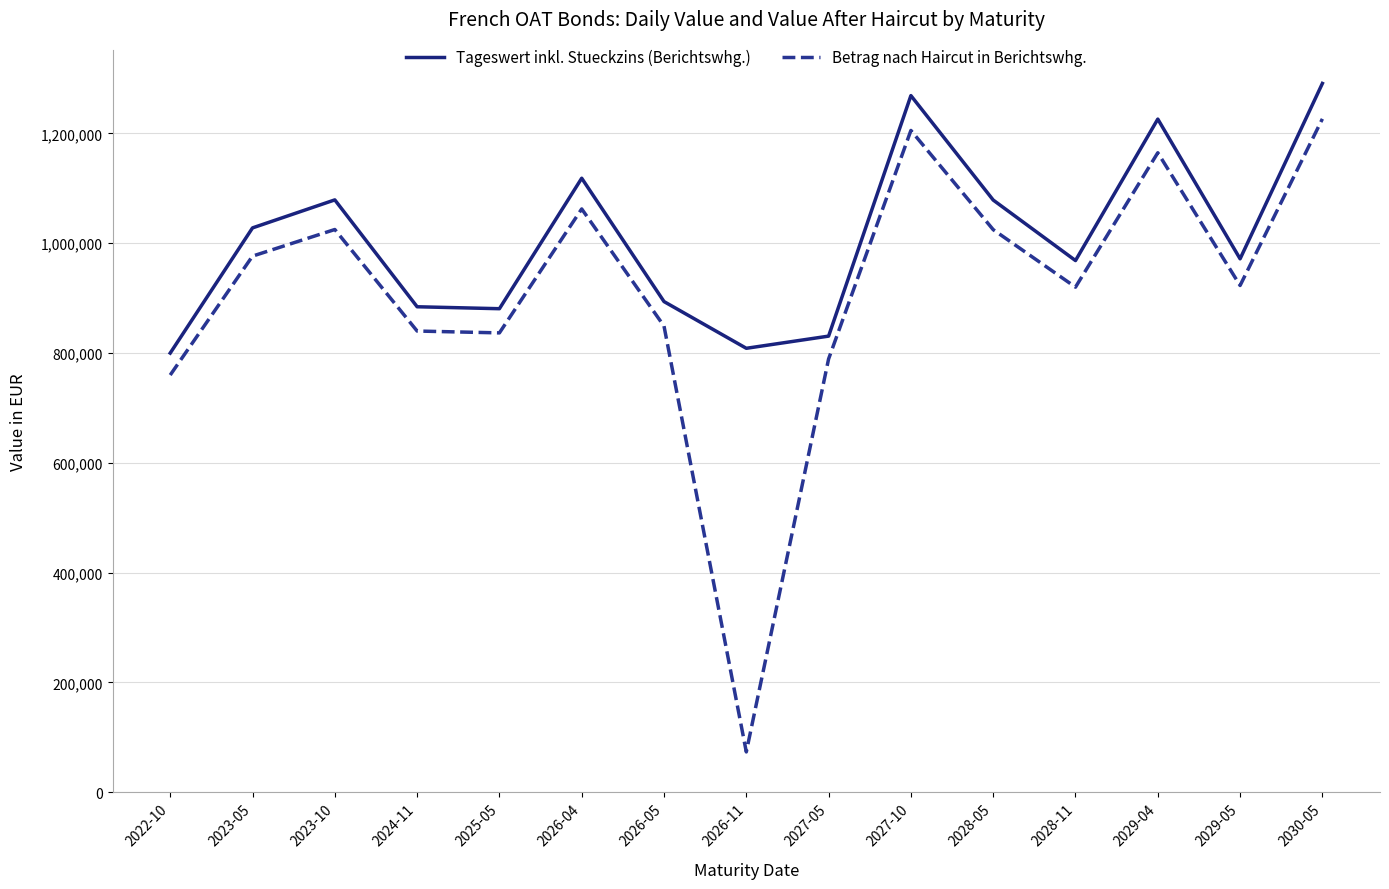

What value does the Betrag nach Haircut in Berichtswhg. series have at 2028-11?

920016.6